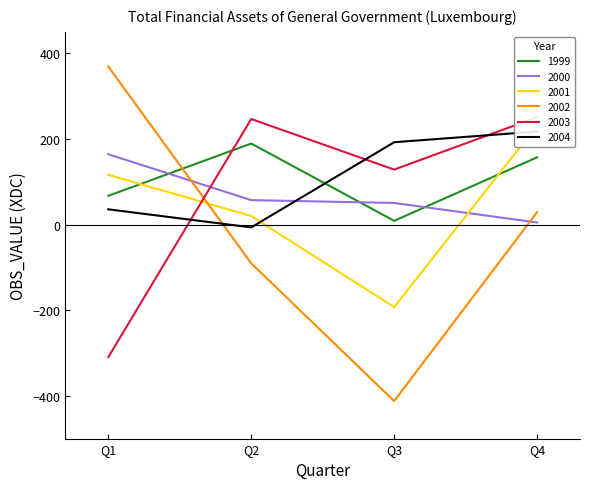

How many lines are shown in the chart?

6